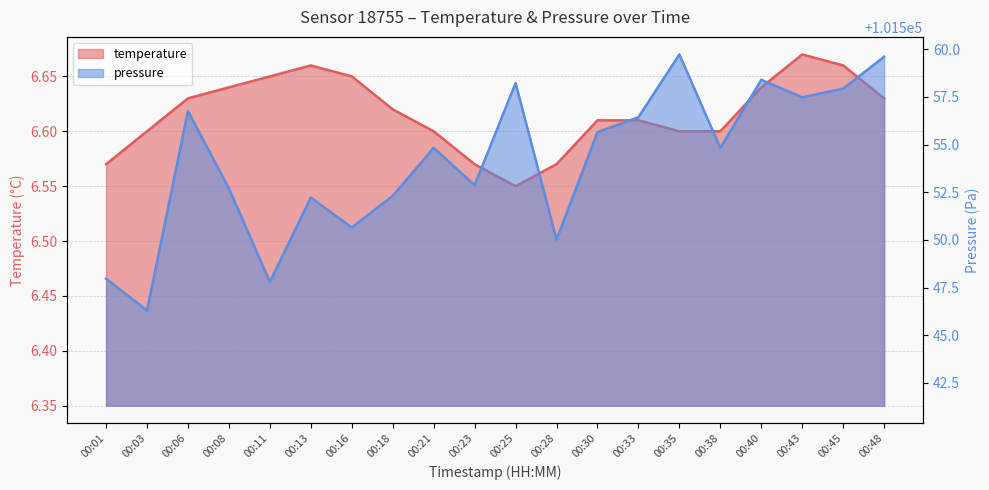

What is the value of the pressure_norm point at the 18th from the left?

101557.5